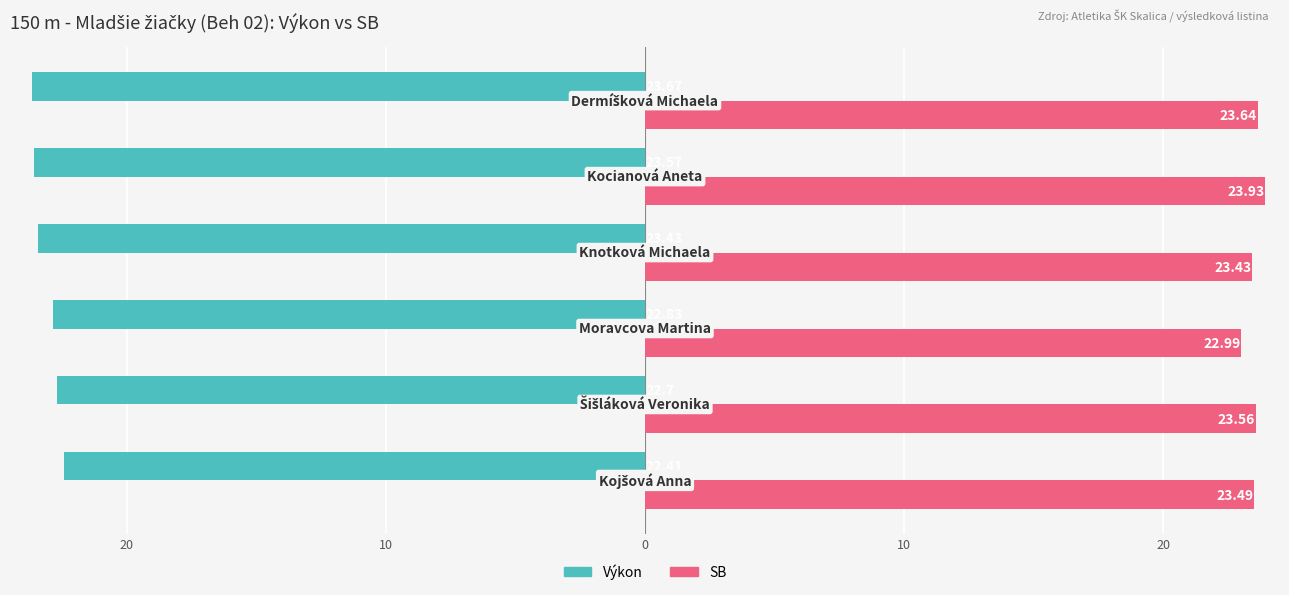

What are all the series names shown in the legend?

Výkon, SB